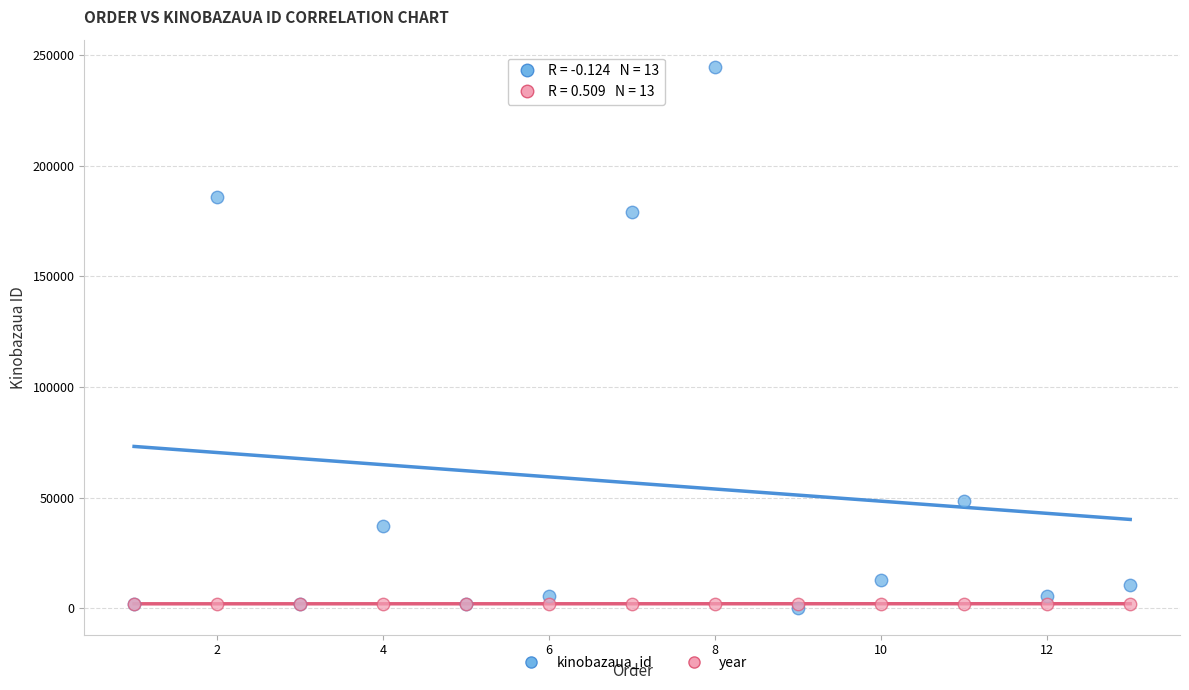

What are all the series names shown in the legend?

kinobazaua_id, year